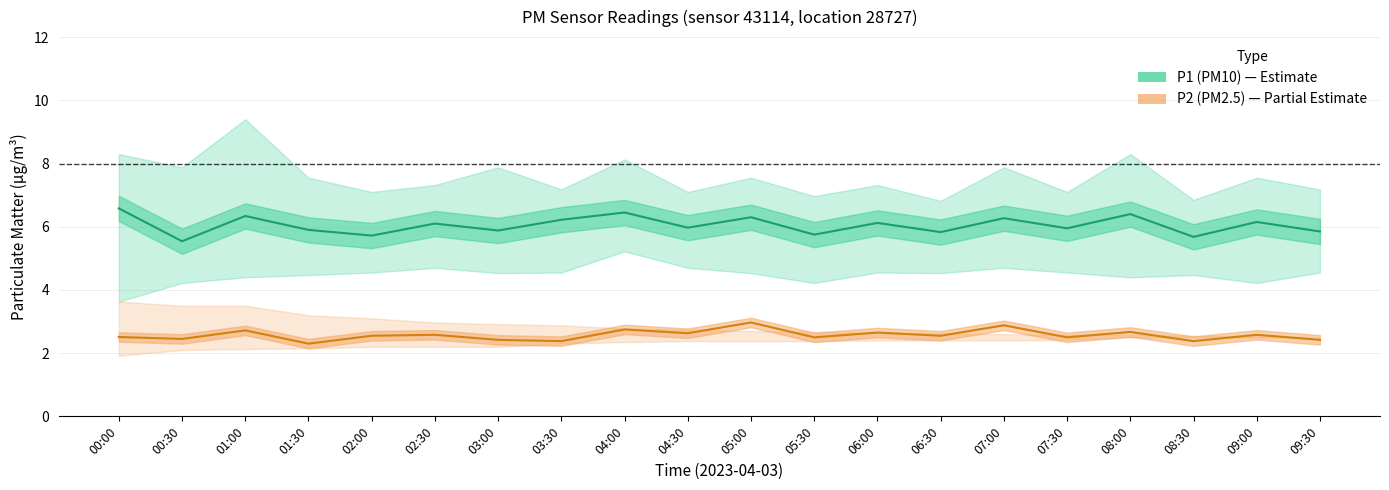

Reading left to right, transcribe all the data shown in this chart.

P1: 6.6	5.5	6.3	5.9	5.7	6.1	5.9	6.2	6.5	6.0	6.3	5.8	6.1	5.8	6.3	6.0	6.4	5.7	6.2	5.8
P1_upper: 8.3	7.9	9.4	7.5	7.1	7.3	7.9	7.2	8.1	7.1	7.5	7.0	7.3	6.8	7.9	7.1	8.3	6.8	7.5	7.2
P1_lower: 3.6	4.2	4.4	4.5	4.5	4.7	4.5	4.5	5.2	4.7	4.5	4.2	4.5	4.5	4.7	4.5	4.4	4.5	4.2	4.5
P2: 2.5	2.5	2.7	2.3	2.5	2.6	2.4	2.4	2.8	2.6	3.0	2.5	2.6	2.5	2.9	2.5	2.7	2.4	2.6	2.4
P2_upper: 3.6	3.5	3.5	3.2	3.1	3.0	2.9	2.9	2.8	2.8	2.7	2.7	2.6	2.6	2.6	2.6	2.6	2.5	2.5	2.5
P2_lower: 1.9	2.1	2.1	2.1	2.2	2.2	2.2	2.3	2.4	2.4	2.4	2.4	2.4	2.4	2.4	2.4	2.5	2.5	2.5	2.5